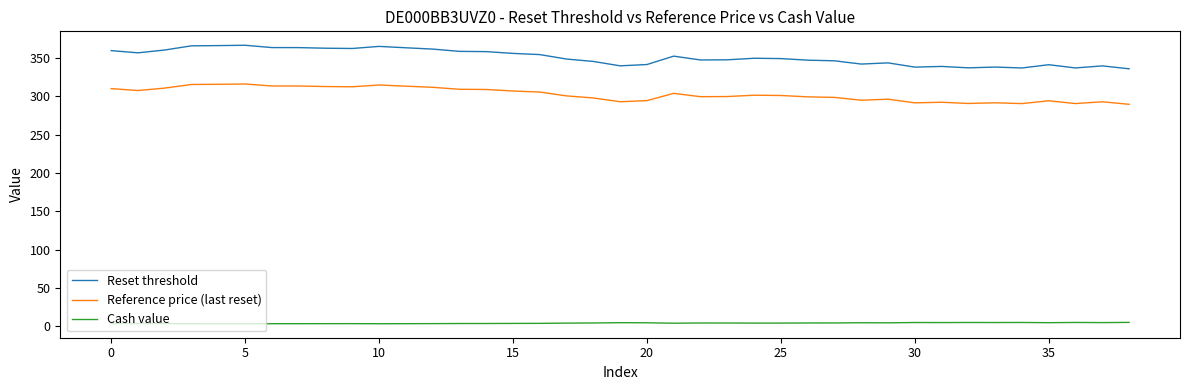

Which series has the widest spread of values?

Reset threshold